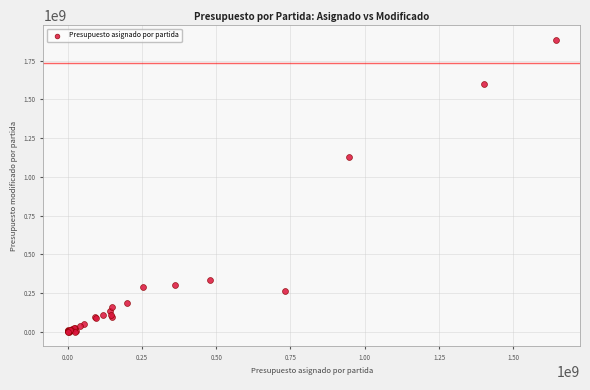

What Y value in the scatter plot is closest to 942992611?

1131289352.8